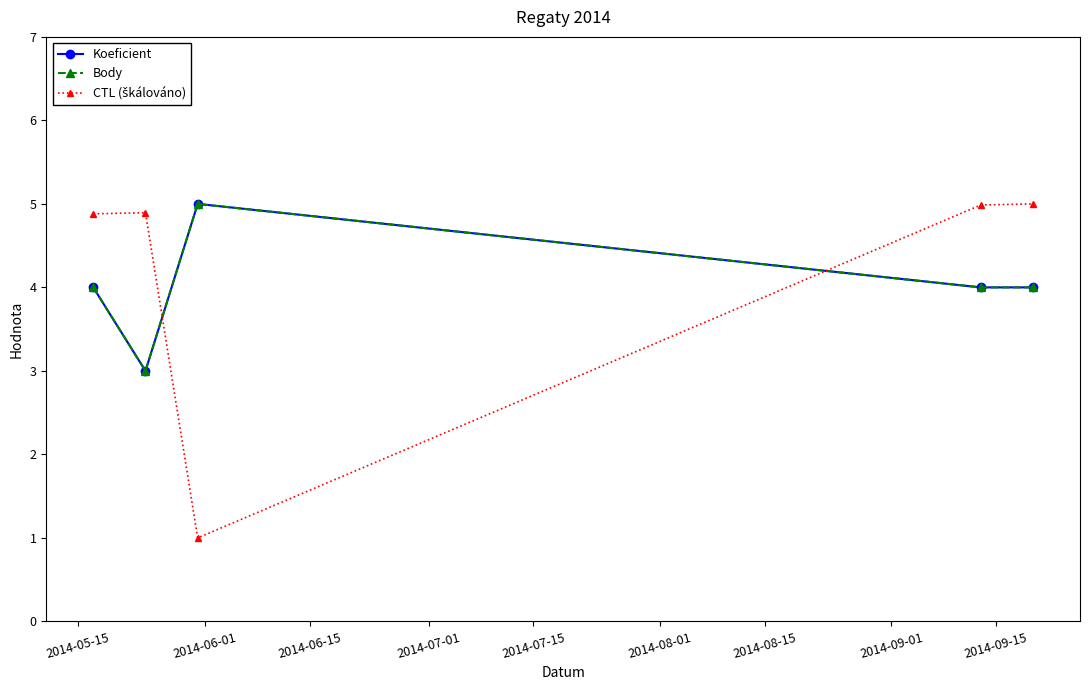

Reading left to right, transcribe all the data shown in this chart.

Koeficient: 4.0	3.0	5.0	4.0	4.0
Body: 4.0	3.0	5.0	4.0	4.0
CTL (škálováno): 4.9	4.9	1.0	5.0	5.0